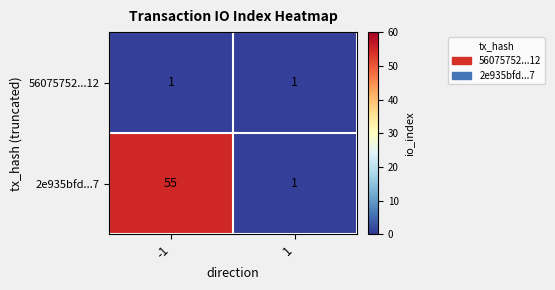

List the labels in order of 2e935bfd...7 value, largest first.

-1, 1